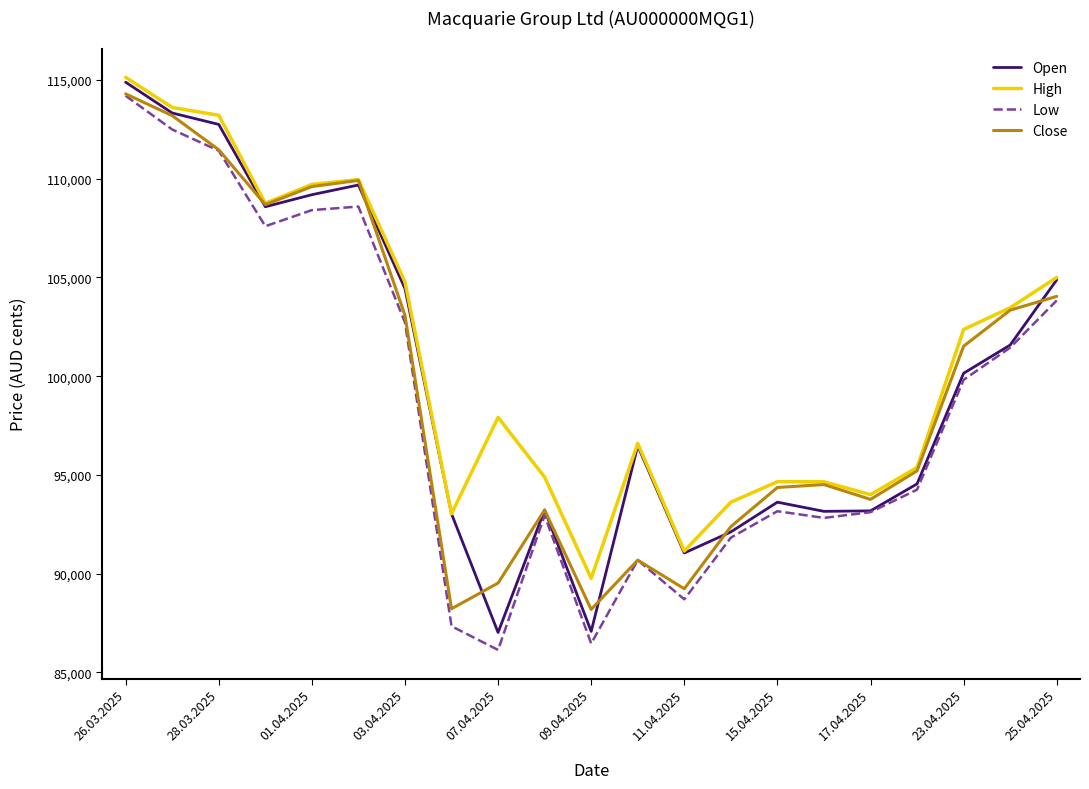

True or false: High and Low intersect in this chart.

False